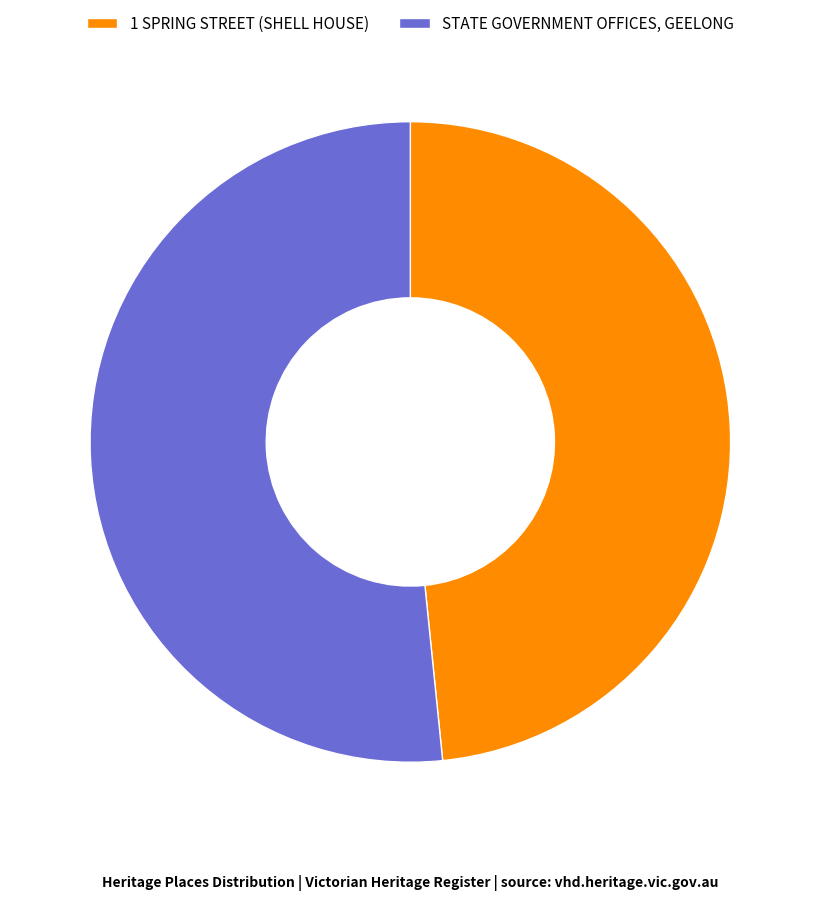

Does any single category account for the majority?

Yes